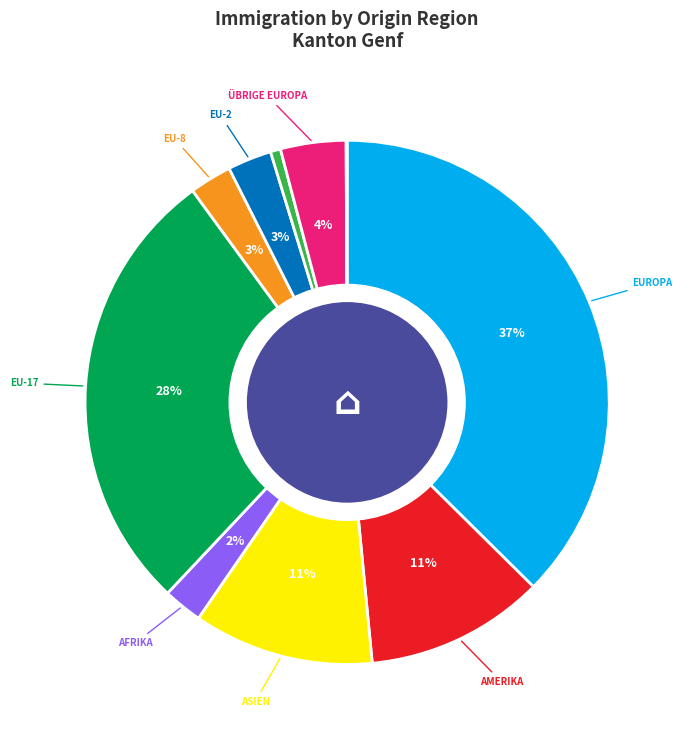

To the nearest percent, what is the difference between the largest and smallest slice percentages?

37%